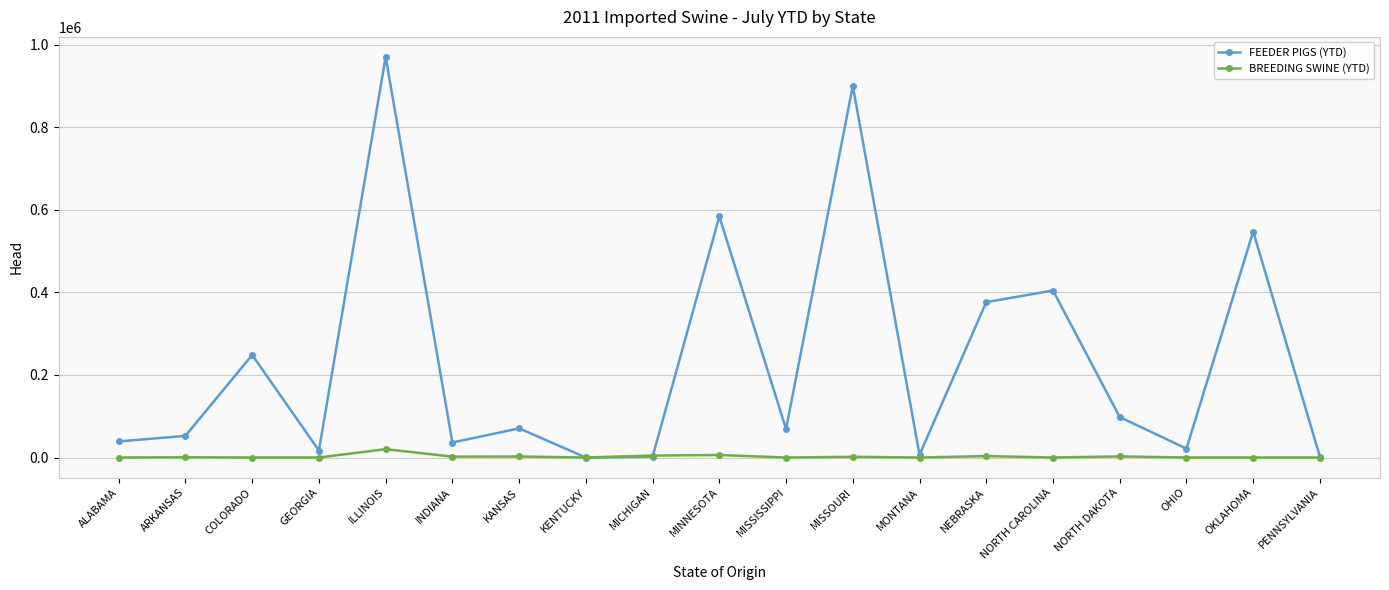

Between which two adjacent categories do FEEDER PIGS (YTD) and BREEDING SWINE (YTD) first intersect?

KANSAS and KENTUCKY